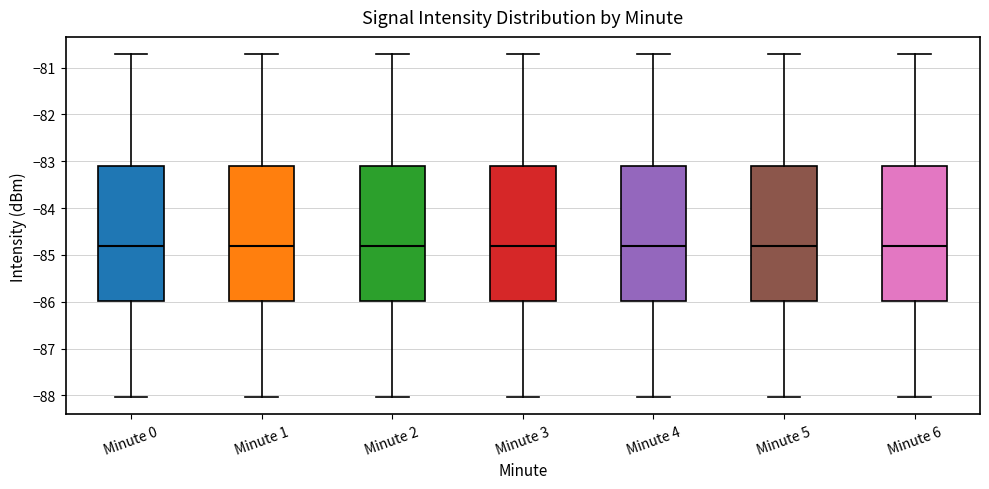

Reading left to right, read every box against the y-axis: the position of its median line, the range the box covers, and the ends of its whiskers. The values are not printed on the chart, so give them approximately, as read against the axis.

Minute 0: median -84.8, box -86.0 to -83.1, whiskers -88.0 to -80.7
Minute 1: median -84.8, box -86.0 to -83.1, whiskers -88.0 to -80.7
Minute 2: median -84.8, box -86.0 to -83.1, whiskers -88.0 to -80.7
Minute 3: median -84.8, box -86.0 to -83.1, whiskers -88.0 to -80.7
Minute 4: median -84.8, box -86.0 to -83.1, whiskers -88.0 to -80.7
Minute 5: median -84.8, box -86.0 to -83.1, whiskers -88.0 to -80.7
Minute 6: median -84.8, box -86.0 to -83.1, whiskers -88.0 to -80.7